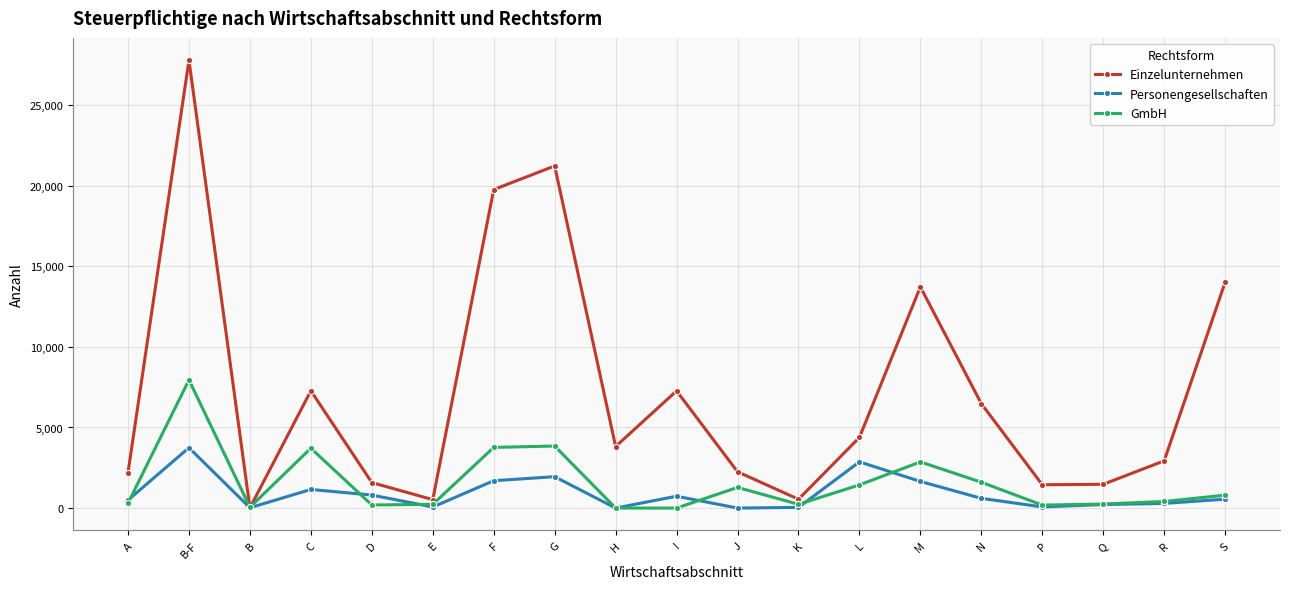

At which label does Personengesellschaften first exceed 553?

B-F